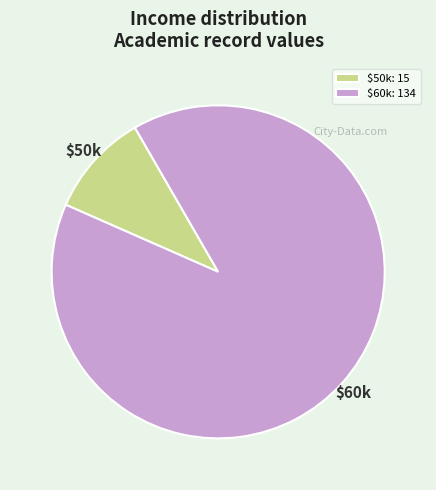

Is it true that $60k is 90% of the pie?

True